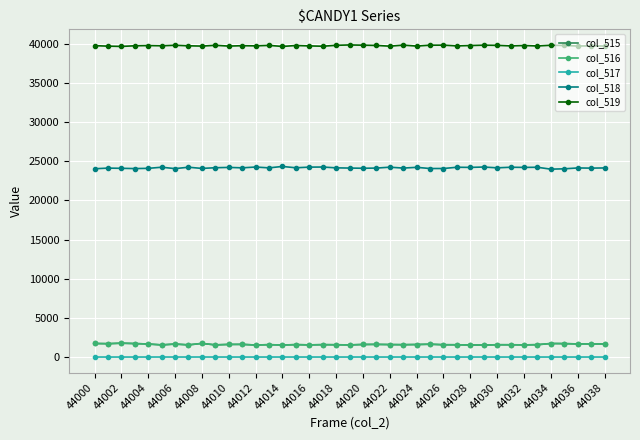

At how many categories does at least one series exceed 29547?

39